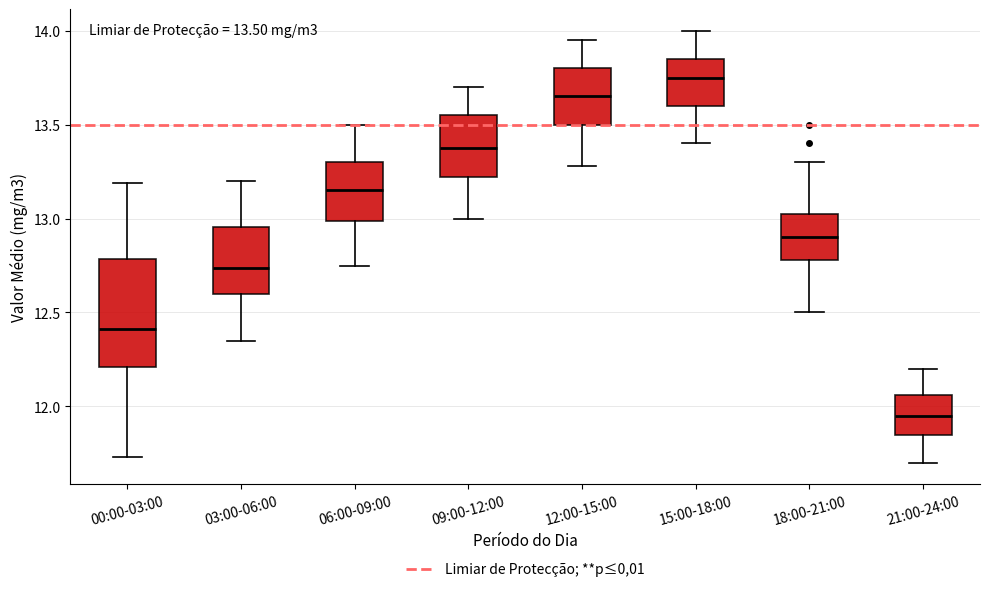

Comparing the boxes themselves (not the whiskers), which one is the tallest?

00:00-03:00